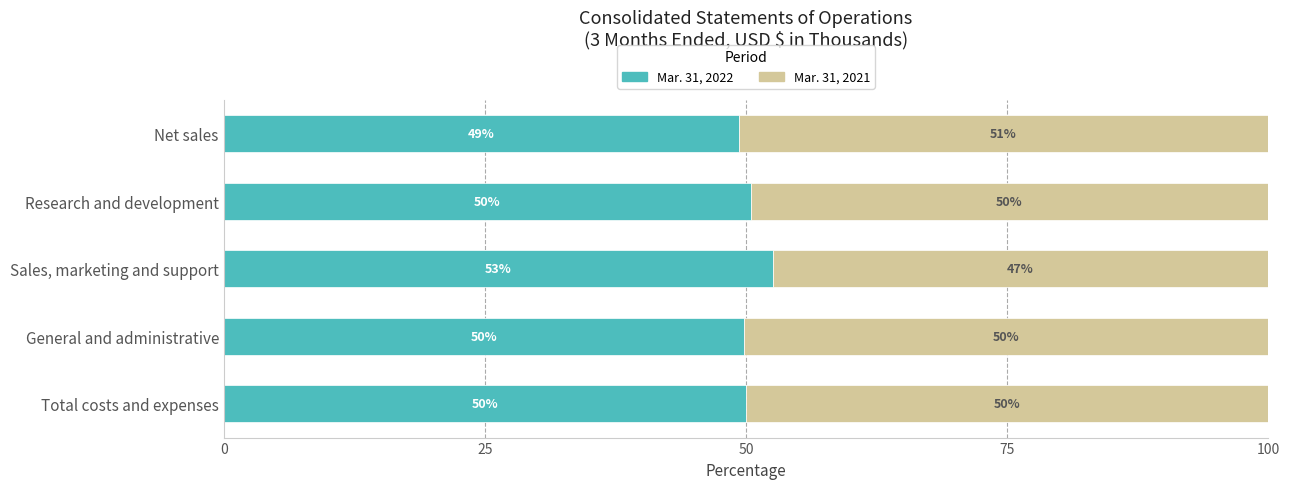

True or false: Mar. 31, 2022 has a value of 26.7 at General and administrative.

False